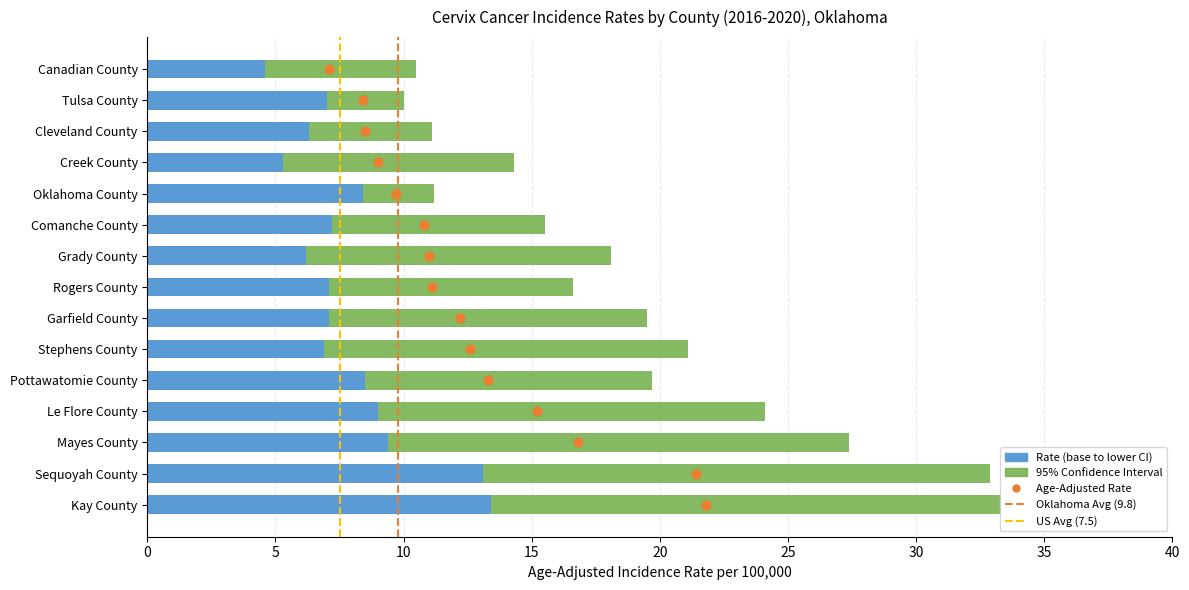

What is the total value across all series at Oklahoma County?

29.3